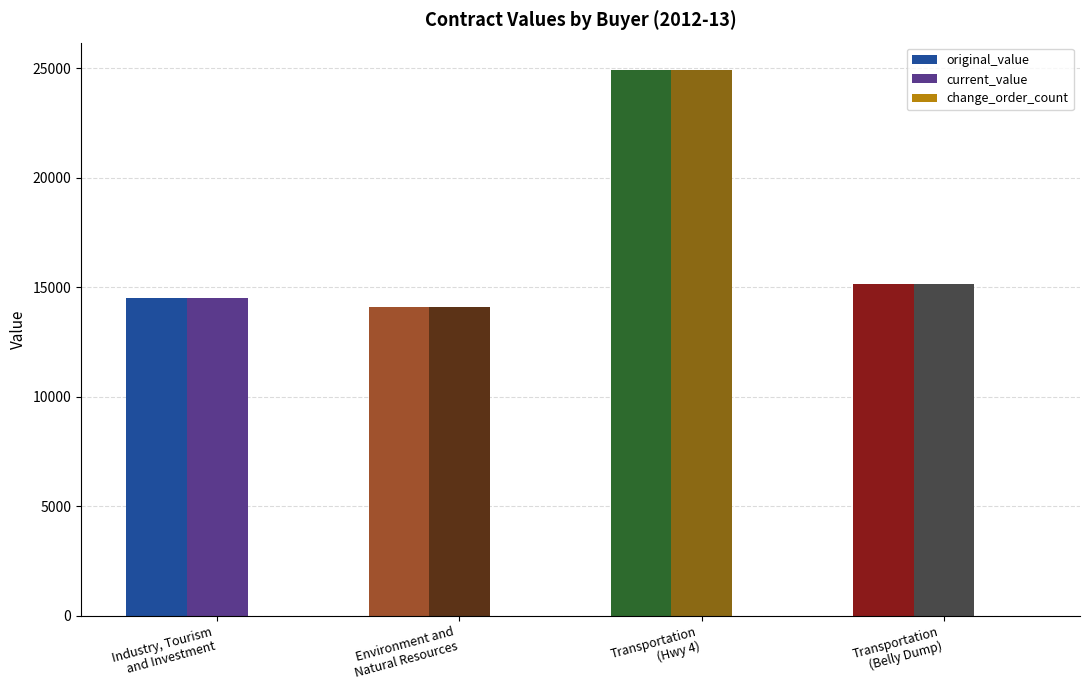

Which series has the largest range (max minus min)?

original_value